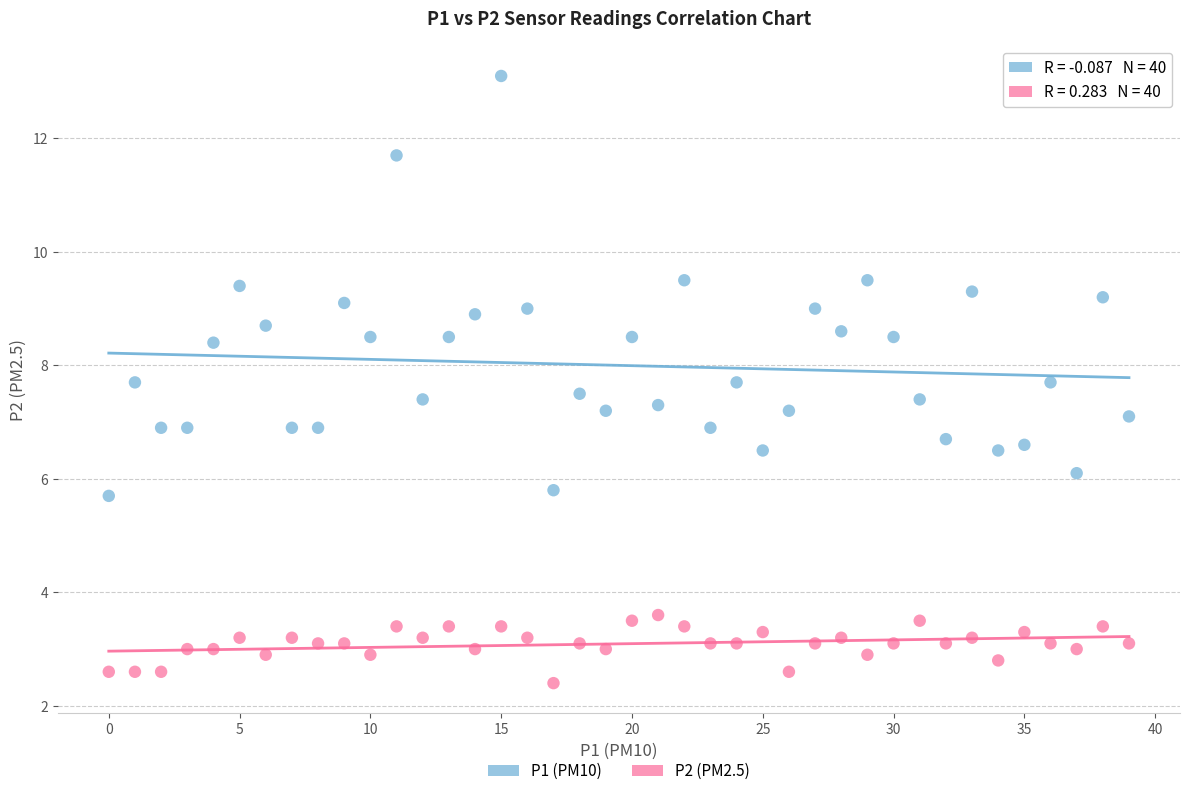

Which series has the largest Y range (max minus min)?

P1 (PM10)